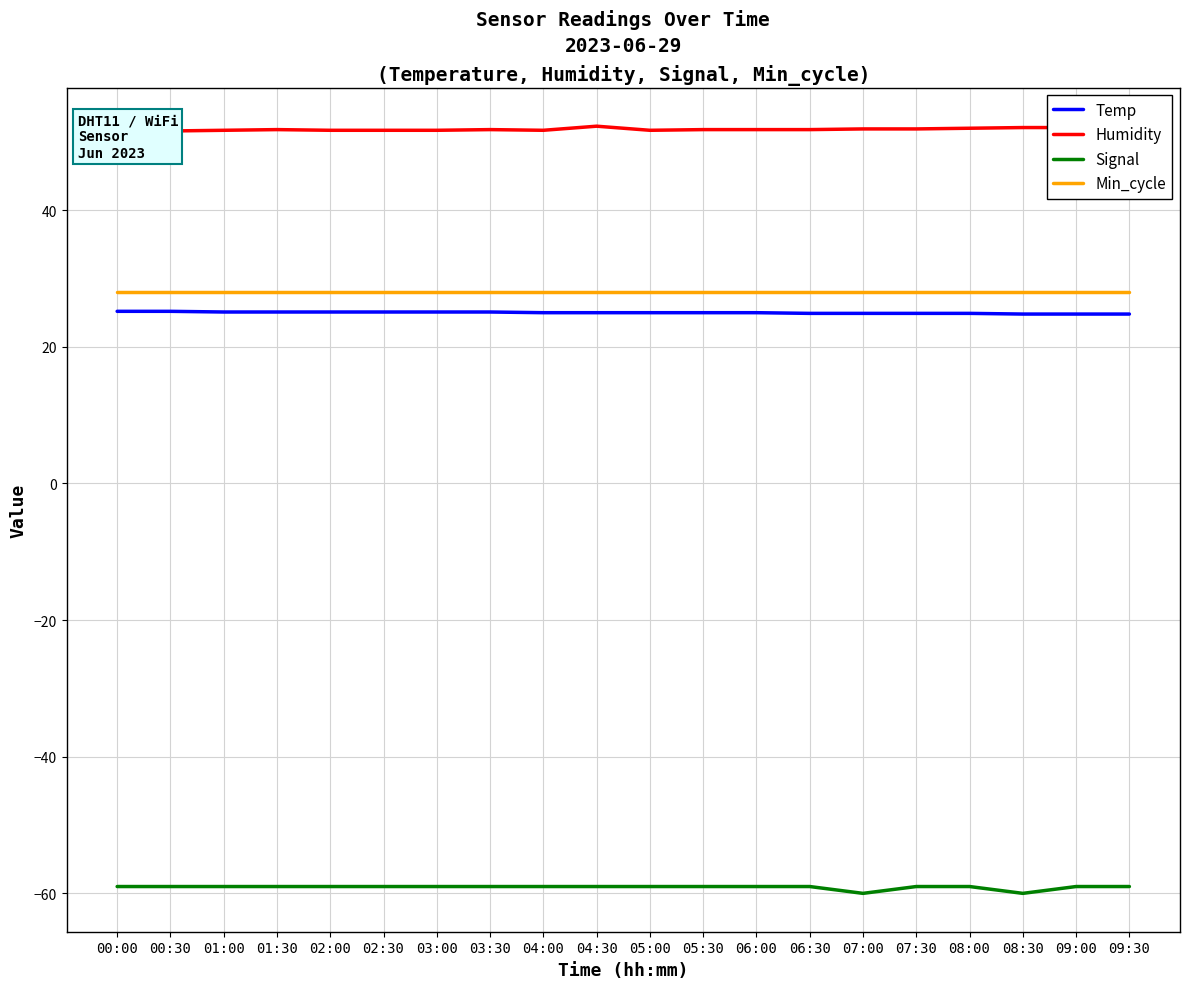

How many distinct data groups are displayed?

4